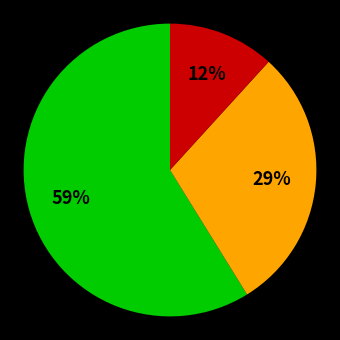

To the nearest percent, what is the average slice percentage?

33%